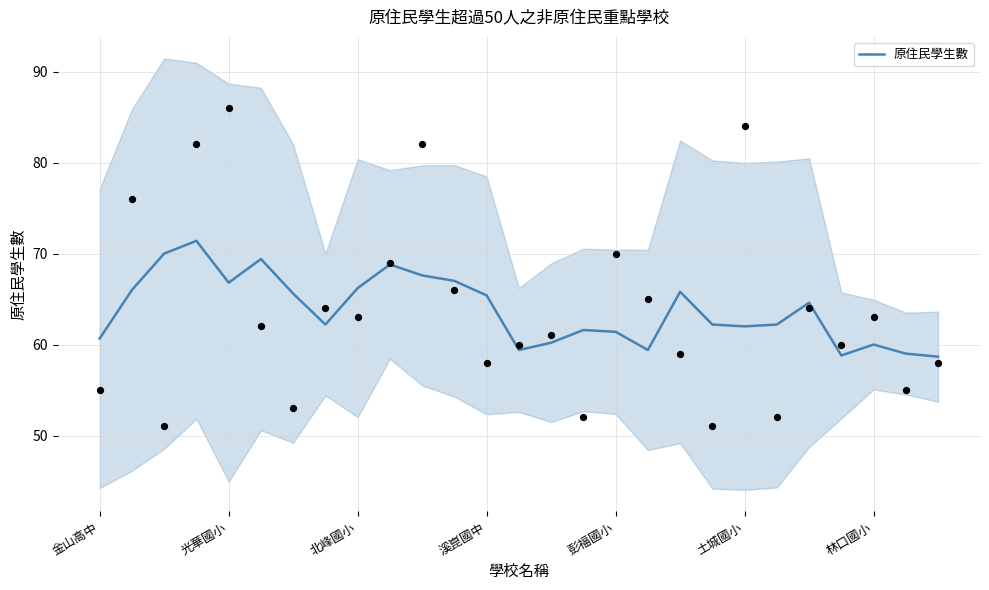

What is the lowest value of the 原住民學生數 series?

58.7